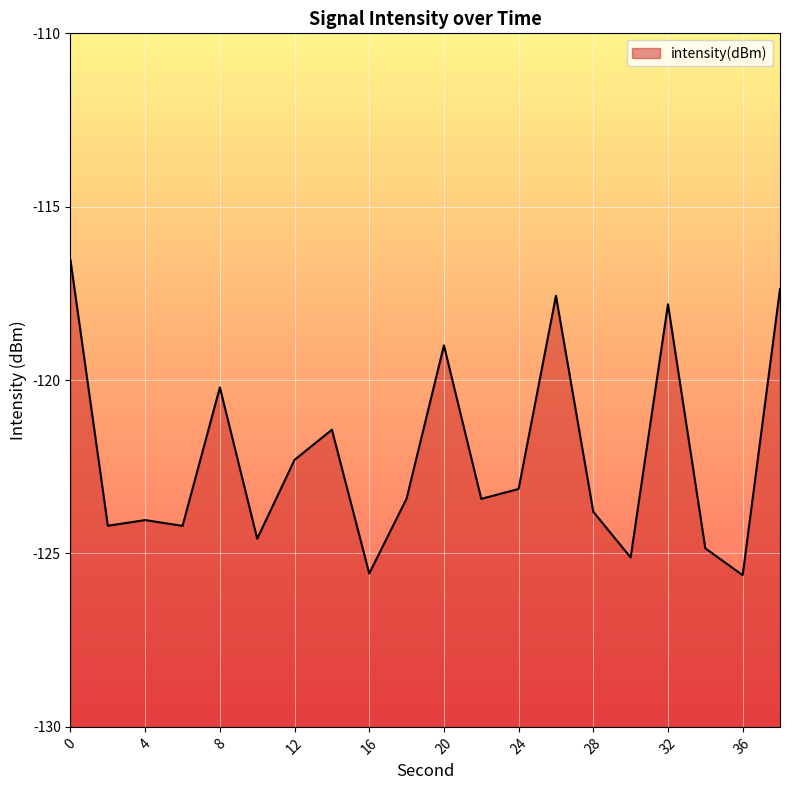

The value at 38 is -117.4. True or false?

True